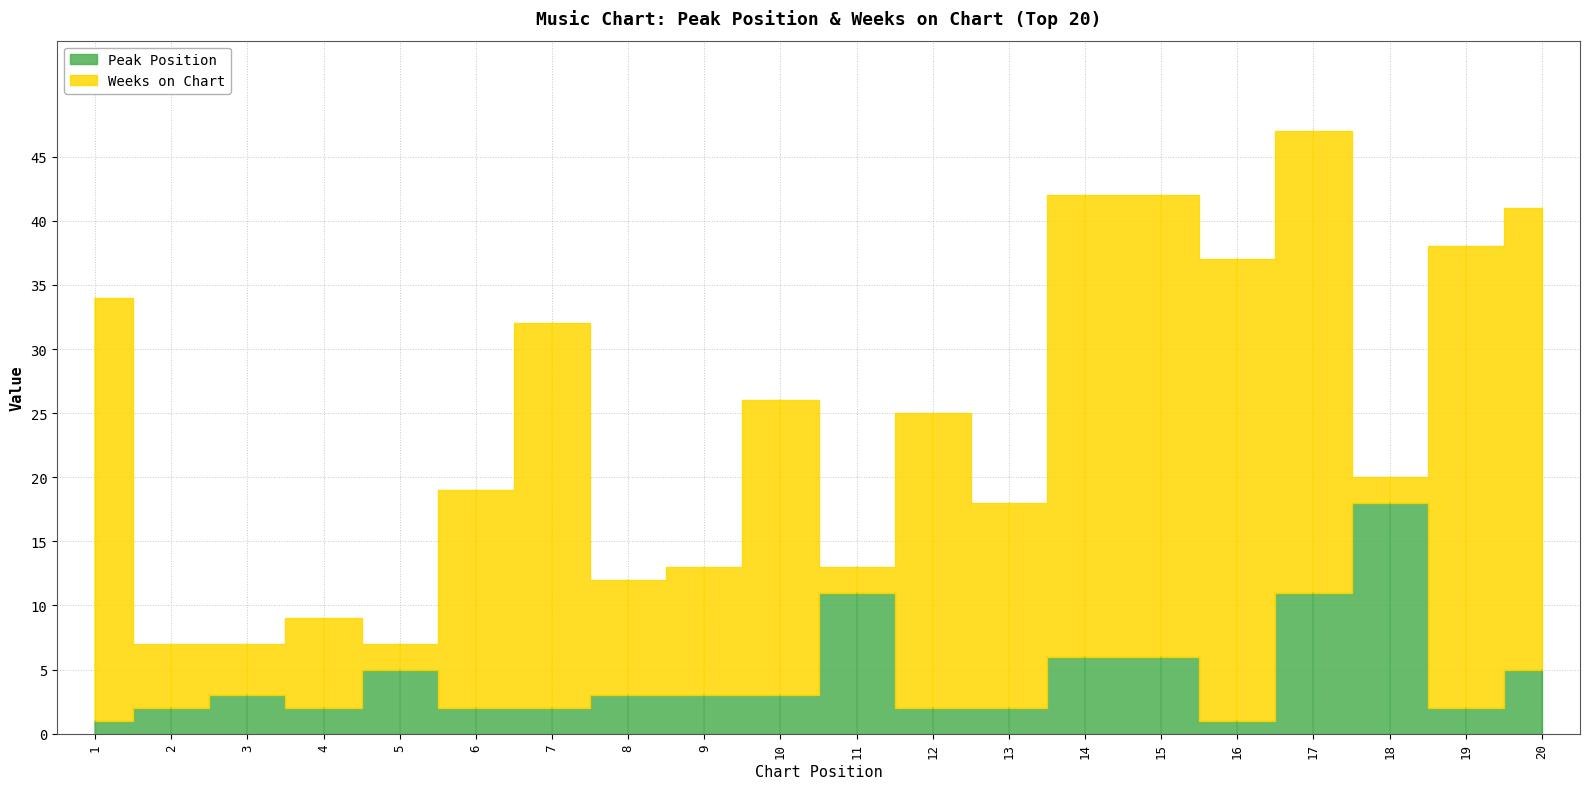

Reading left to right, extract all data points from this chart.

Peak Position: 1	2	3	2	5	2	2	3	3	3	11	2	2	6	6	1	11	18	2	5
Weeks on Chart: 33	5	4	7	2	17	30	9	10	23	2	23	16	36	36	36	36	2	36	36